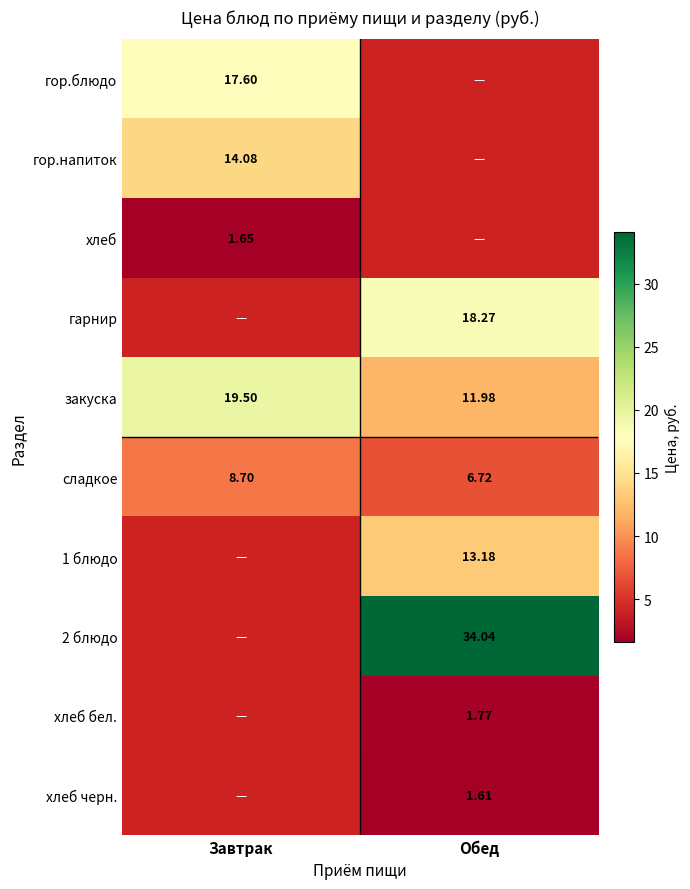

The value of гарнир at Обед is 18.3. True or false?

True